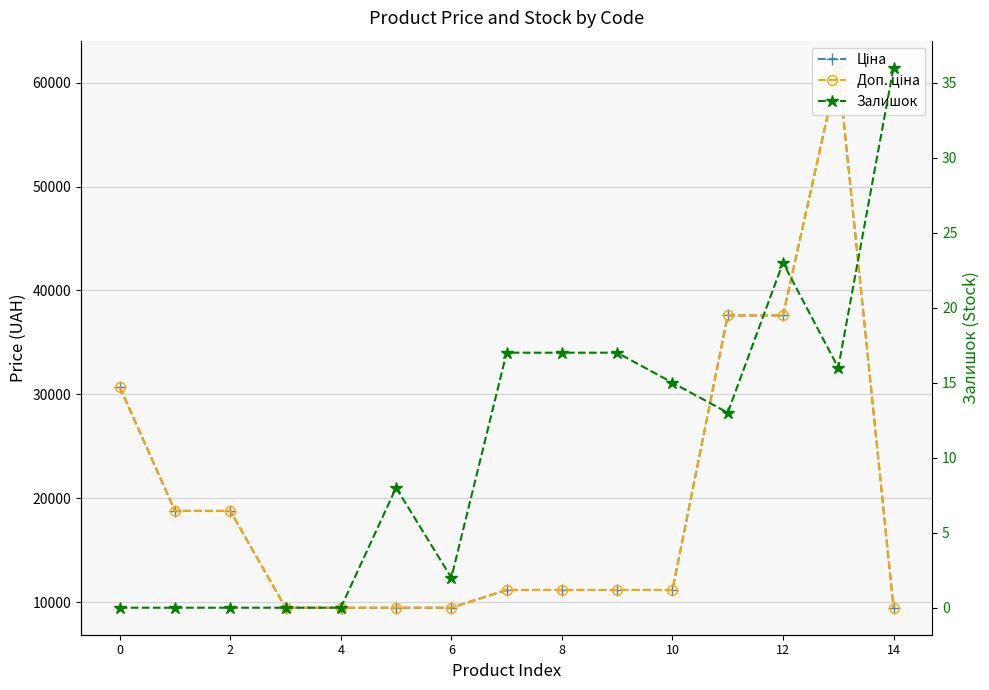

What is the difference between the highest and lowest values at 11?

37580.6